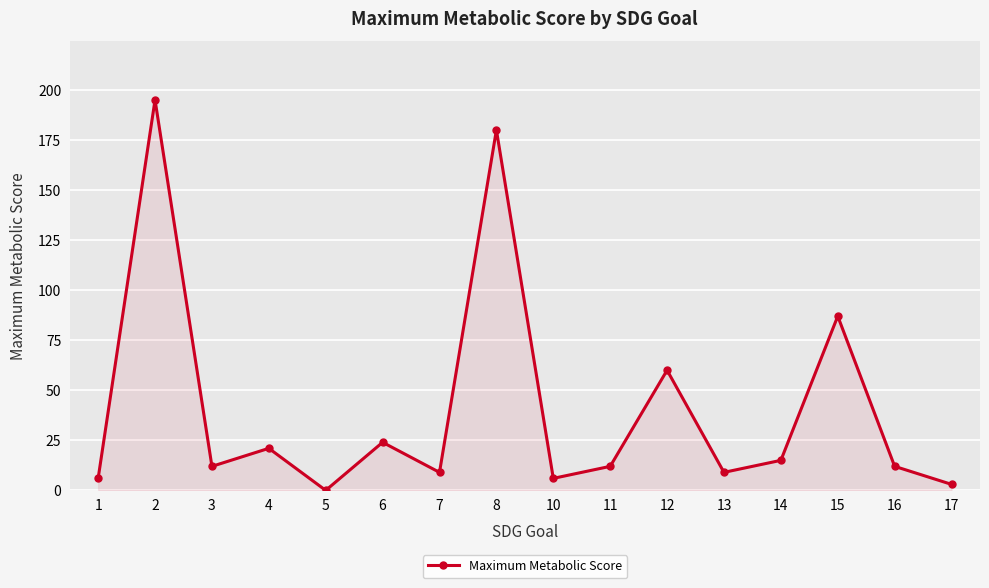

Count the number of data series in this chart.

1